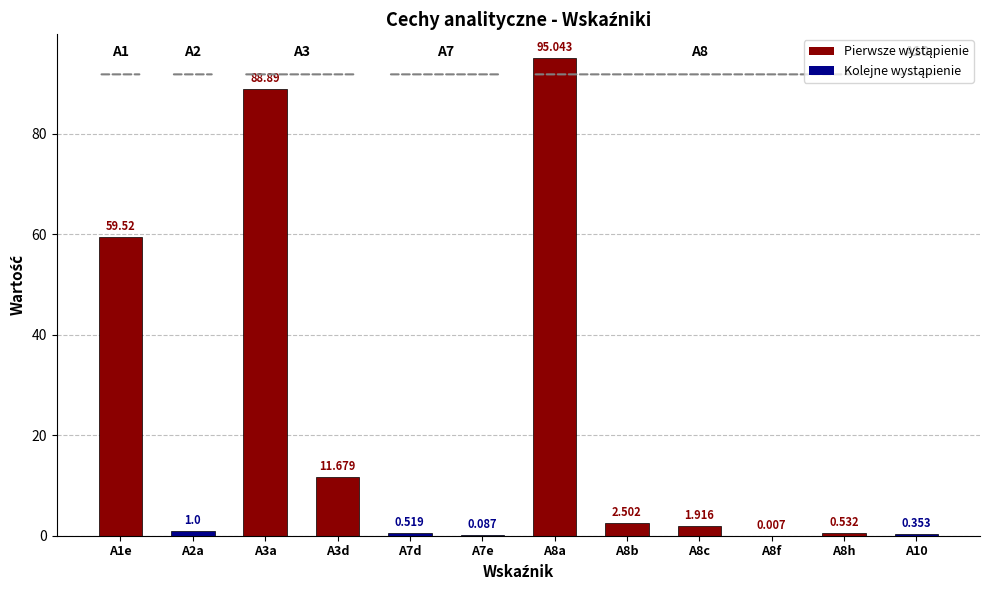

The value at A3a is 88.9. True or false?

True